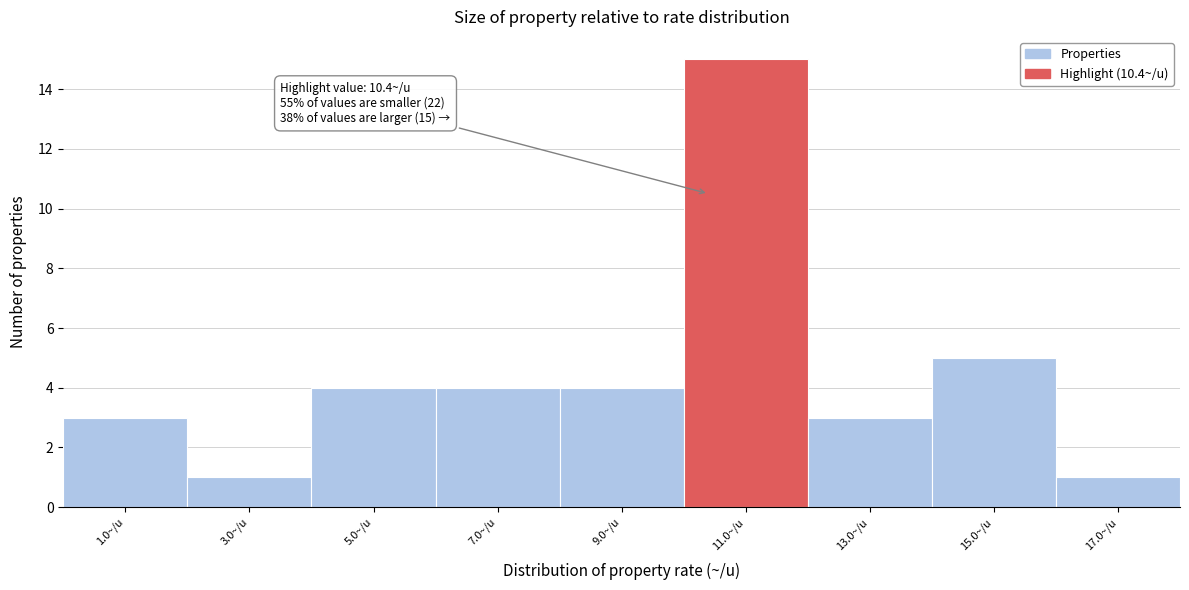

Over which range of the x-axis is the bar tallest?

10 to 12